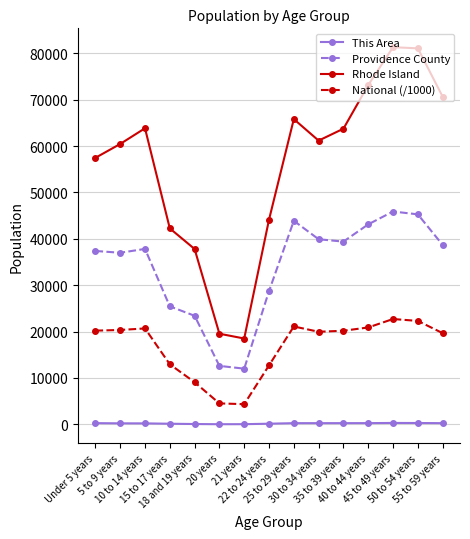

Which series has the largest range (max minus min)?

Rhode Island